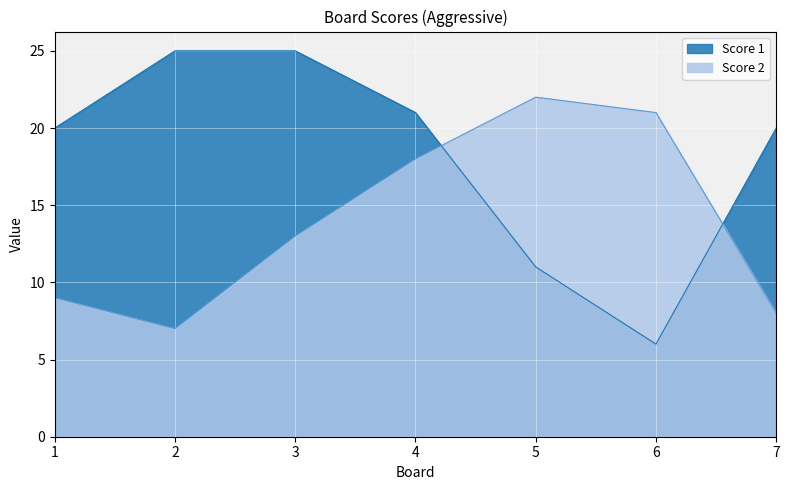

What are all the series names shown in the legend?

Score 1, Score 2